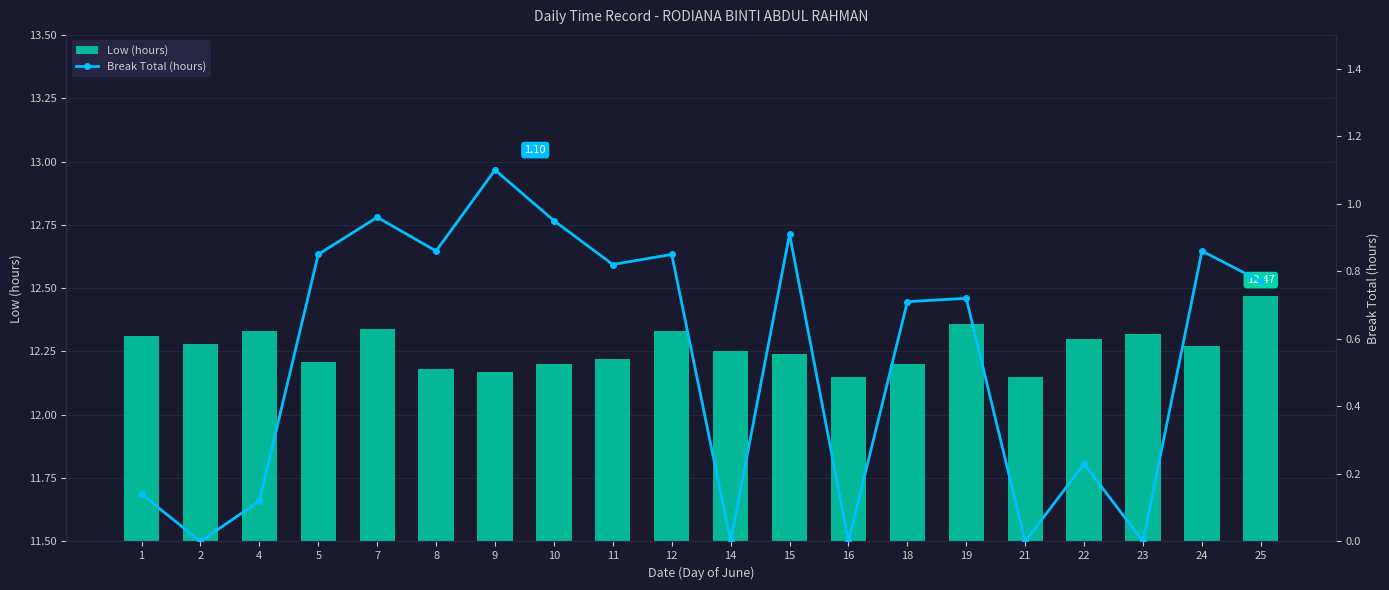

At which category does the chart reach its peak across all series?

25